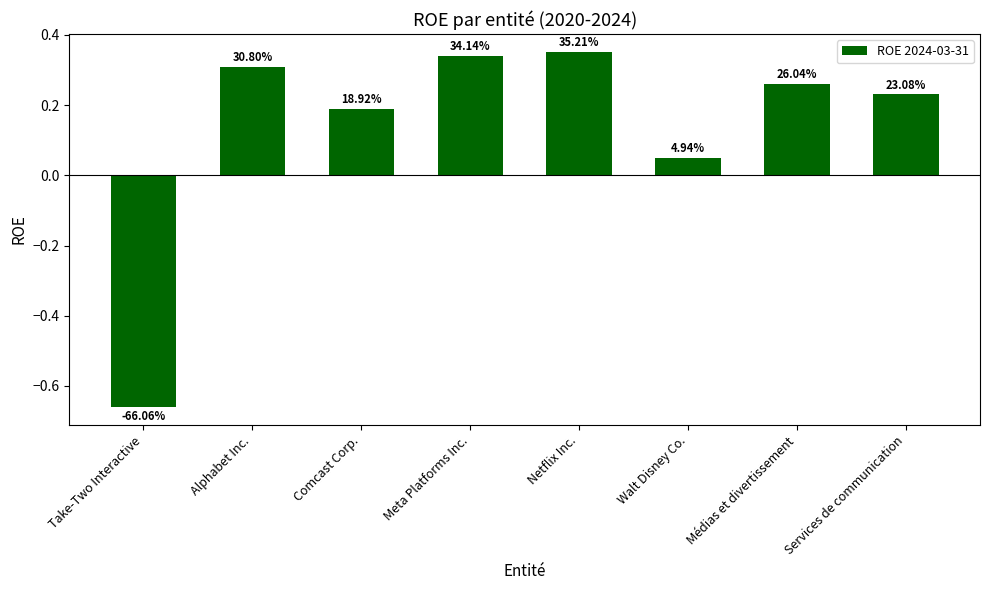

How many bars are there in total?

8